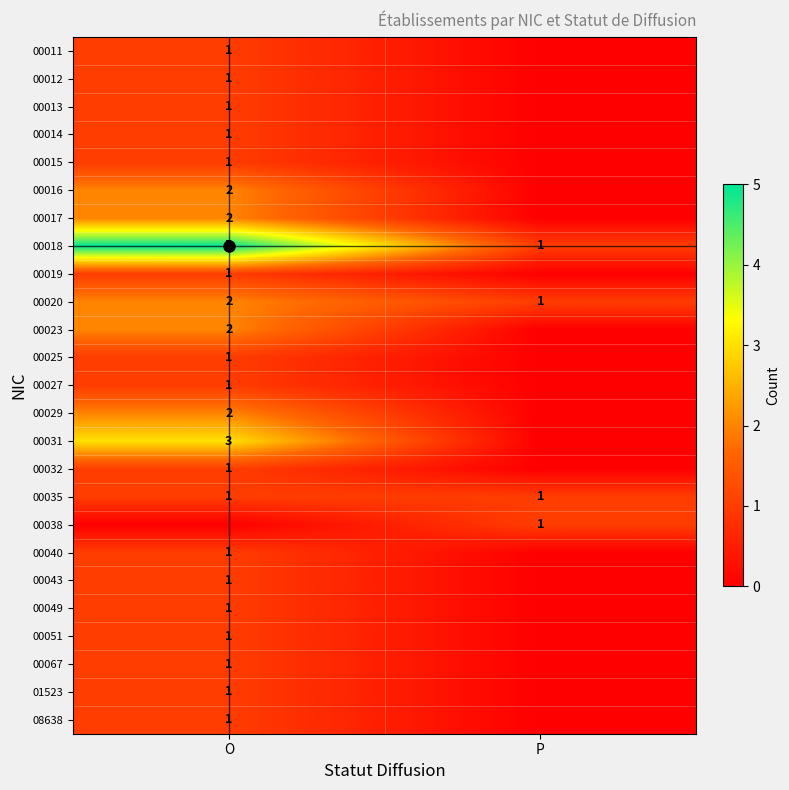

The value of 00023 at O is 2. True or false?

True